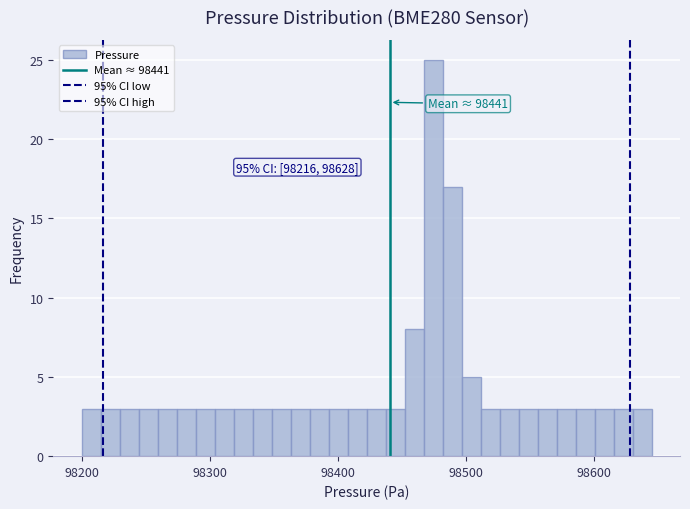

Read against the x-axis, roughly where is the centre of the tallest bar?

98470